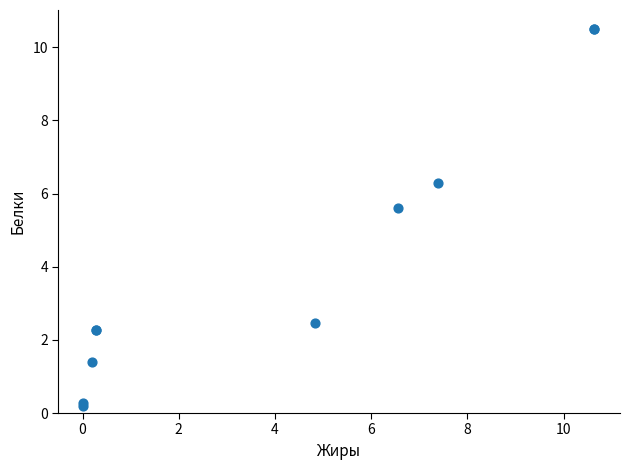

What Y value in the scatter plot is closest to 5?

5.6